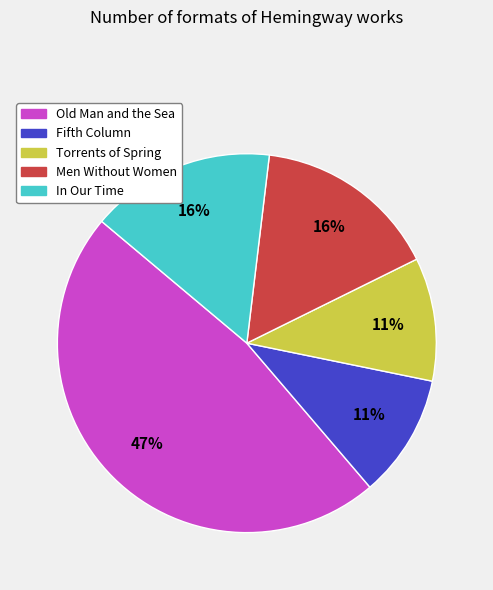

Does Torrents of Spring account for over 50% of the chart?

No